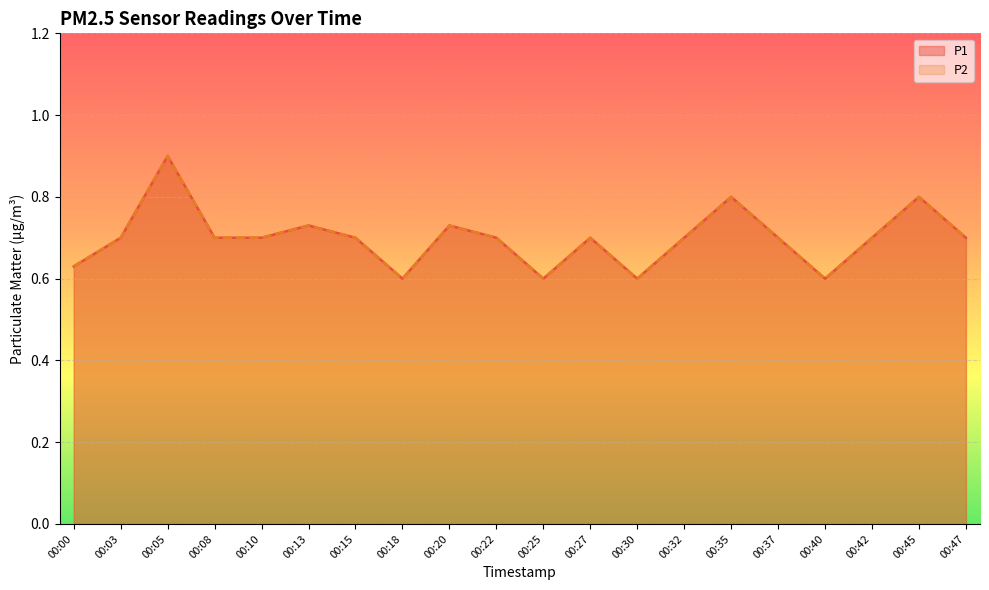

What is the value of the P2 line point at the 6th from the left?

0.7